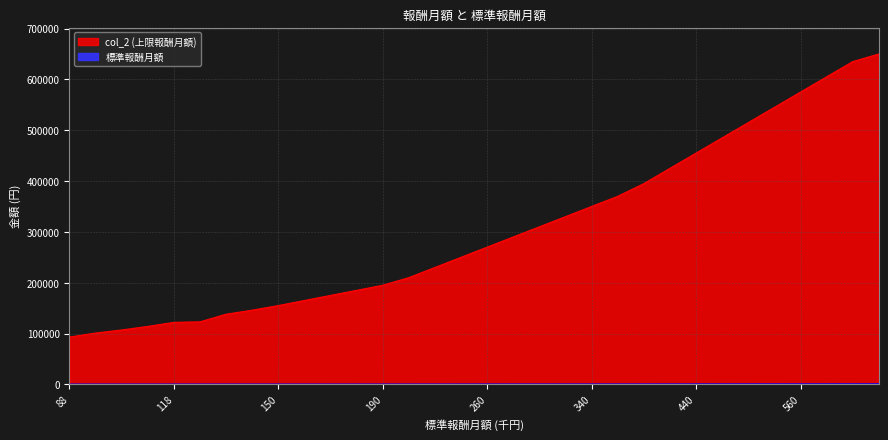

What are all the series names shown in the legend?

標準報酬月額, col_2